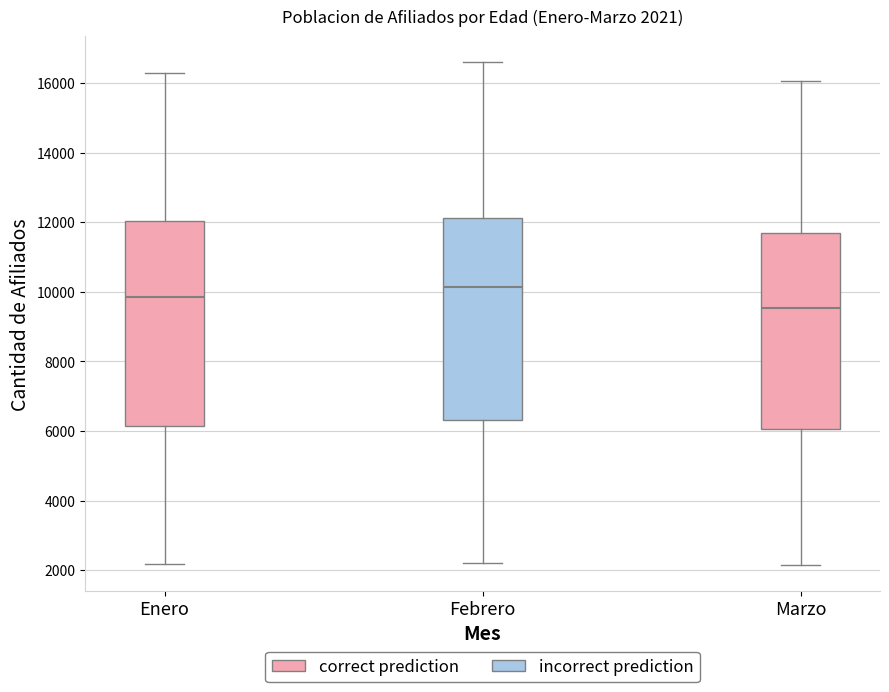

Which box's median line is the lowest?

Marzo